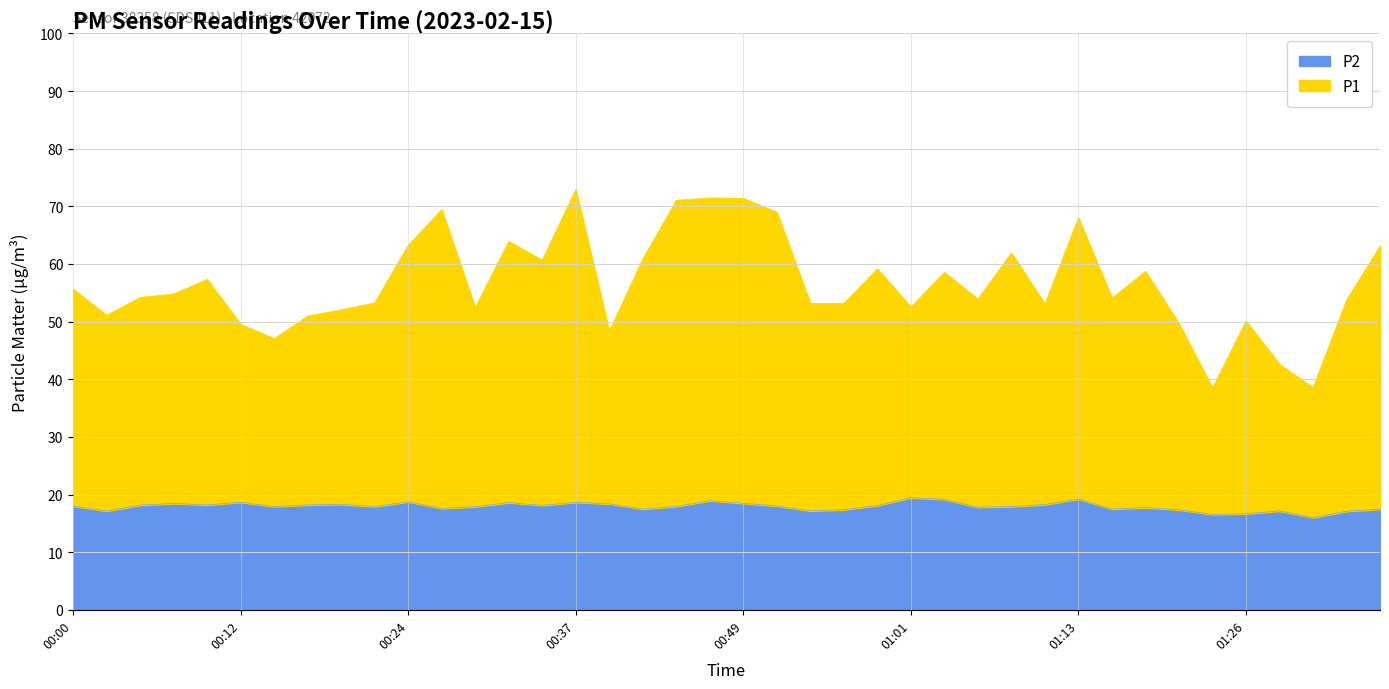

Count the number of categories in the chart.

40